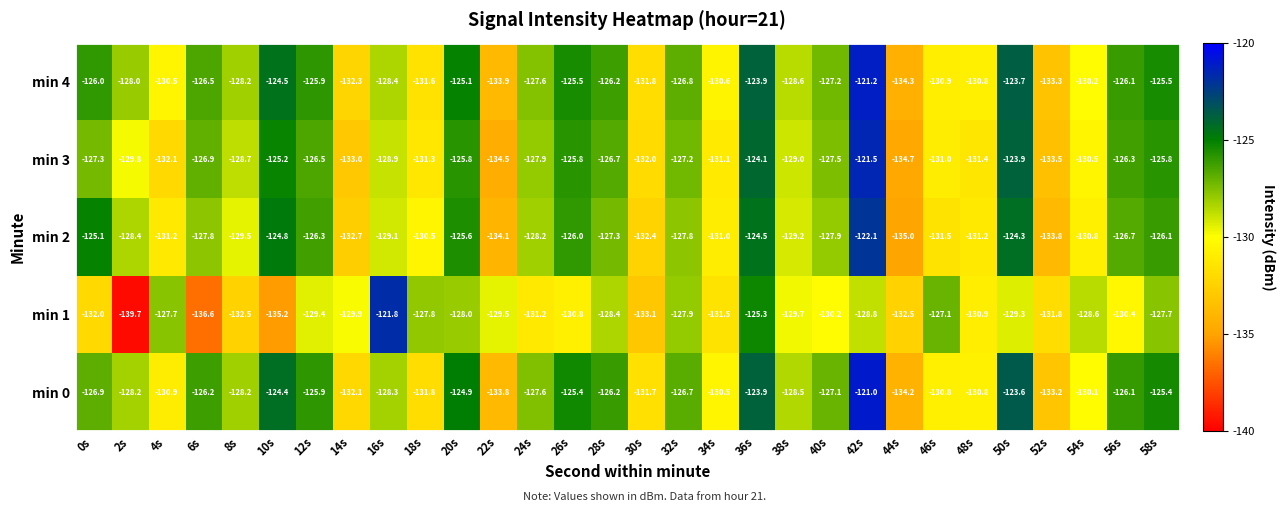

What is the smallest value displayed?

-139.7